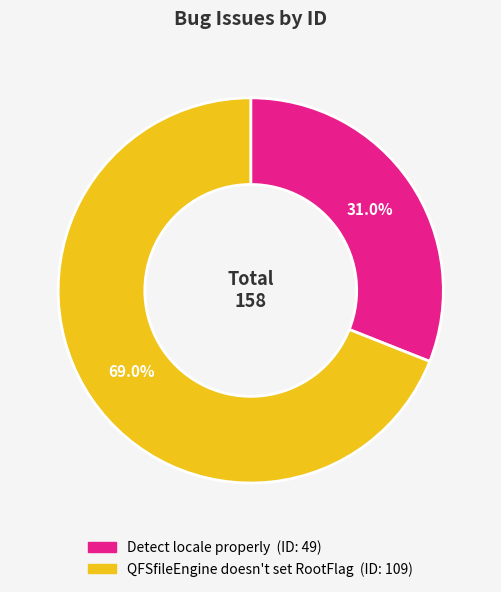

Which has a higher value, Detect locale properly or QFSfileEngine doesn't set RootFlag?

QFSfileEngine doesn't set RootFlag